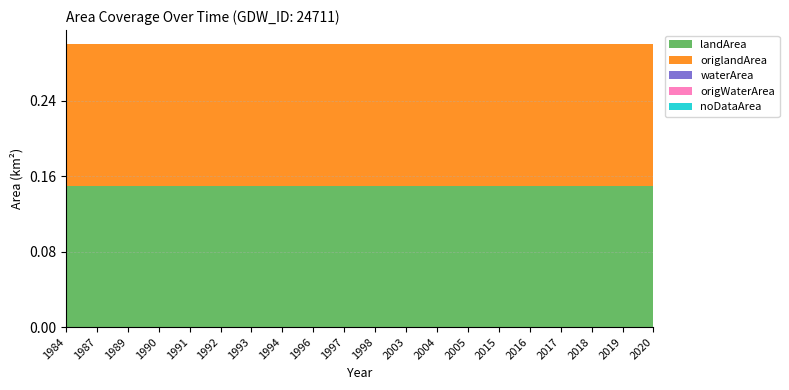

Reading right to left, list all the values displayed in this chart.

landArea: 0.1	0.1	0.1	0.1	0.1	0.1	0.1	0.1	0.1	0.1	0.1	0.1	0.1	0.1	0.1	0.1	0.1	0.1	0.1	0.1
origlandArea: 0.1	0.1	0.1	0.1	0.1	0.1	0.1	0.1	0.1	0.1	0.1	0.1	0.1	0.1	0.1	0.1	0.1	0.1	0.1	0.1
waterArea: 0.0	0.0	0.0	0.0	0.0	0.0	0.0	0.0	0.0	0.0	0.0	0.0	0.0	0.0	0.0	0.0	0.0	0.0	0.0	0.0
origWaterArea: 0.0	0.0	0.0	0.0	0.0	0.0	0.0	0.0	0.0	0.0	0.0	0.0	0.0	0.0	0.0	0.0	0.0	0.0	0.0	0.0
noDataArea: 0.0	0.0	0.0	0.0	0.0	0.0	0.0	0.0	0.0	0.0	0.0	0.0	0.0	0.0	0.0	0.0	0.0	0.0	0.0	0.0